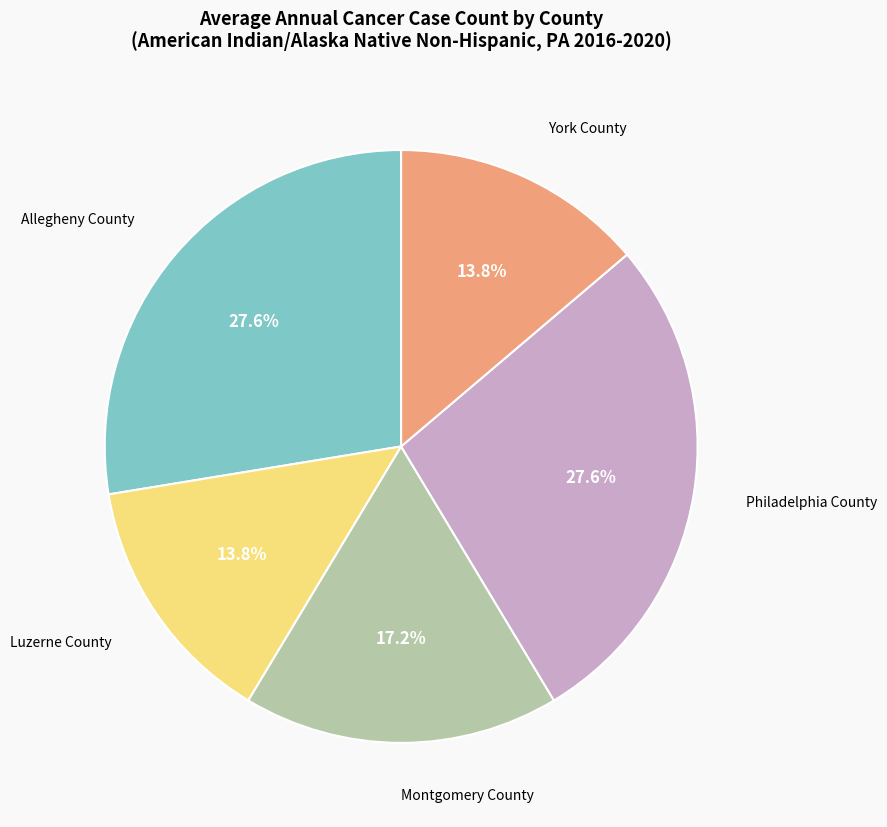

To the nearest percent, what is the combined percentage of Allegheny County and Montgomery County?

45%